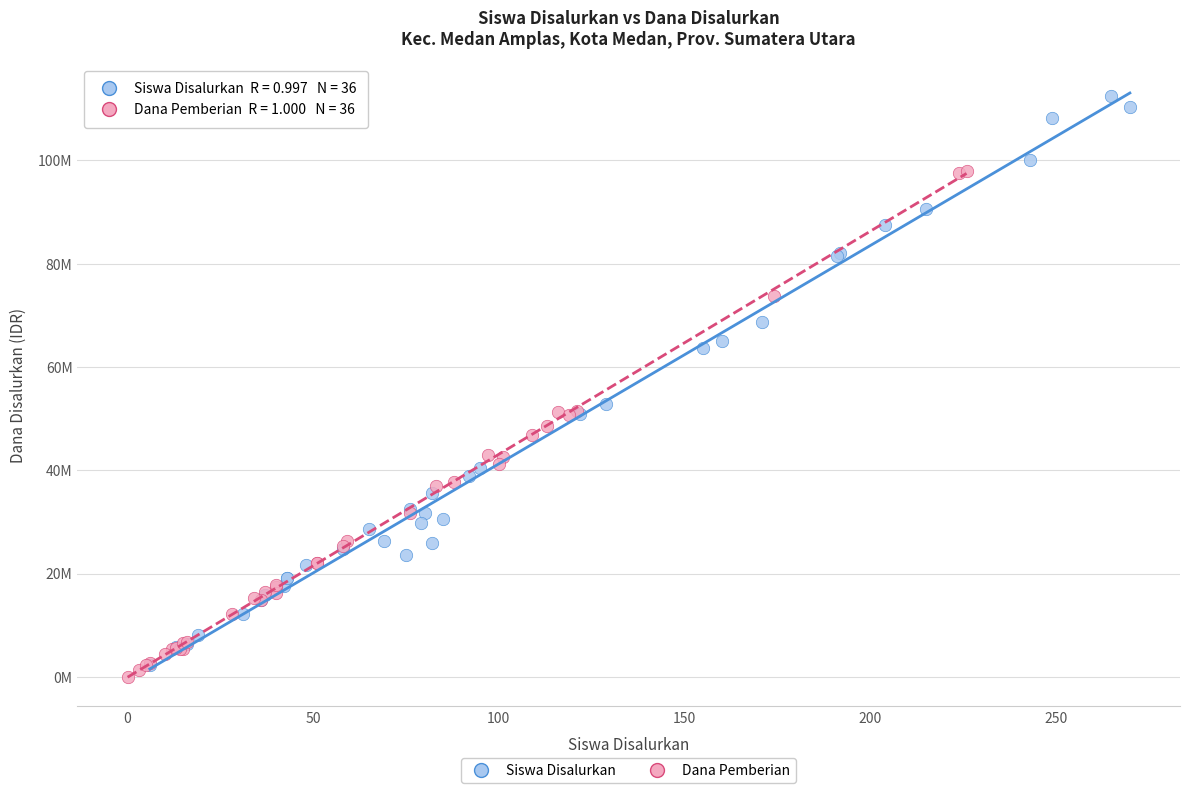

Which series has the largest Y range (max minus min)?

Siswa Disalurkan